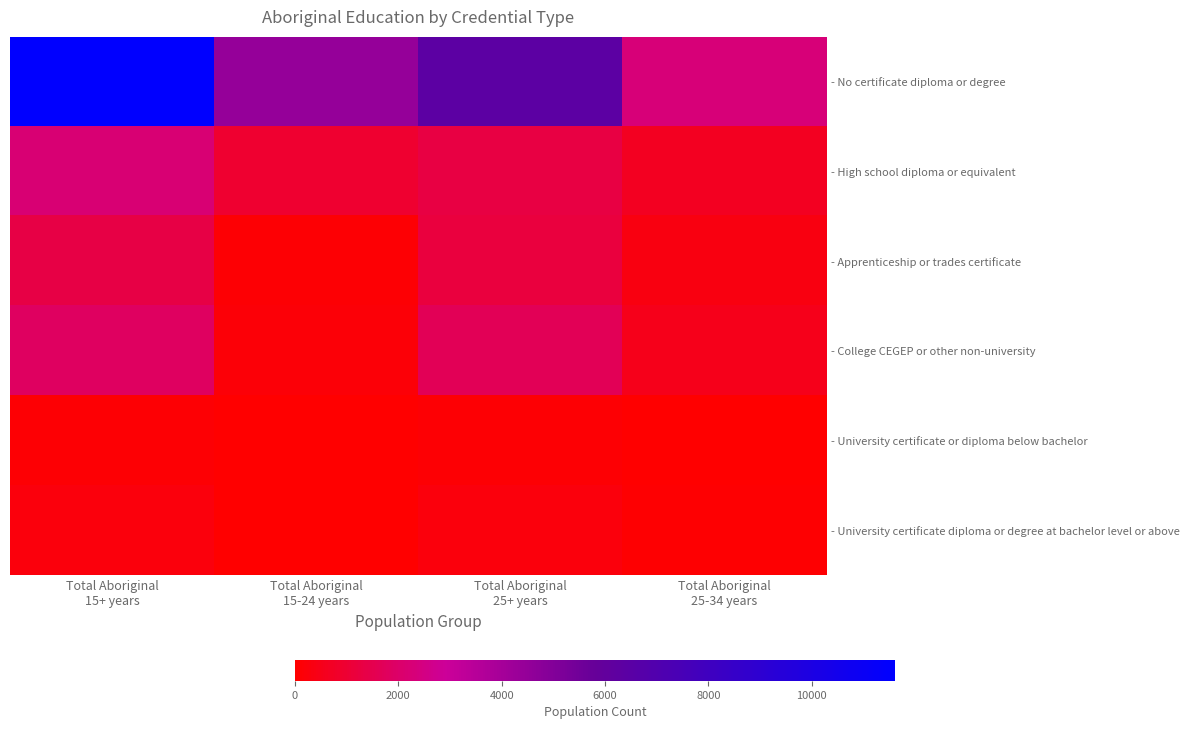

Count the number of data series in this chart.

6